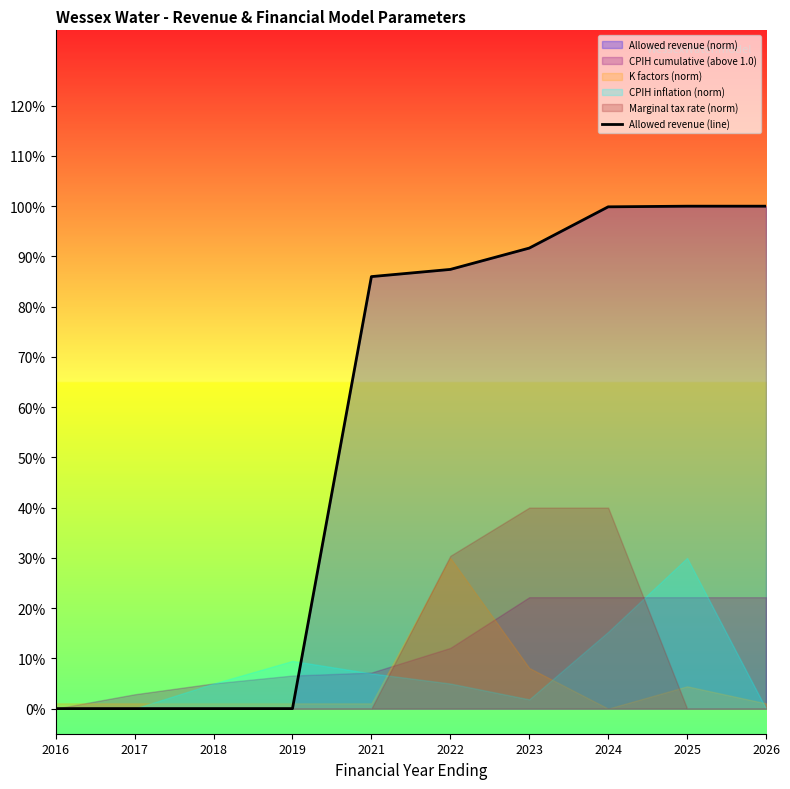

How many values are above zero?

6